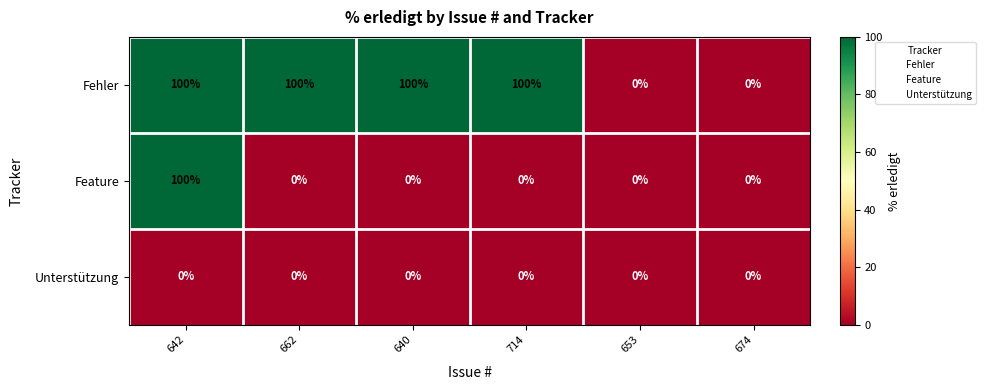

What is the sum of the Fehler values at 653 and 640?

100